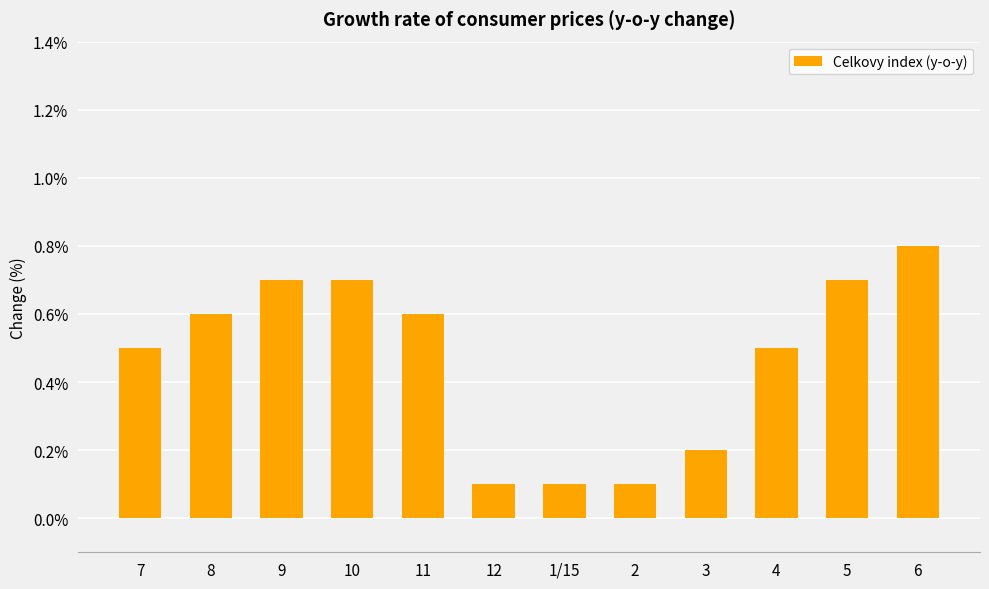

What is the change in value from 11 to 3?

-0.4